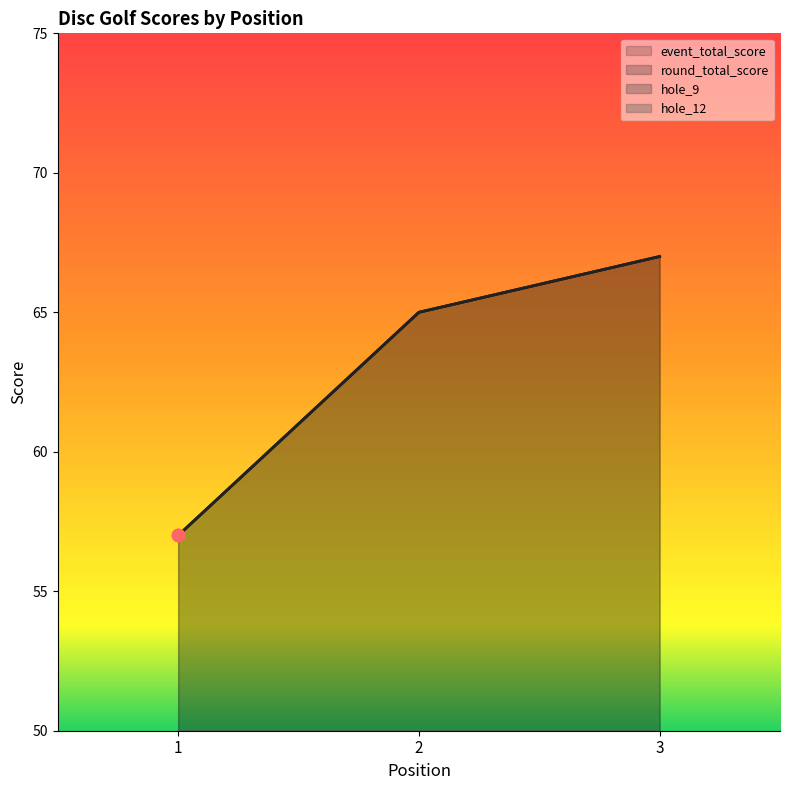

Which series contains the highest Y value?

event_total_score